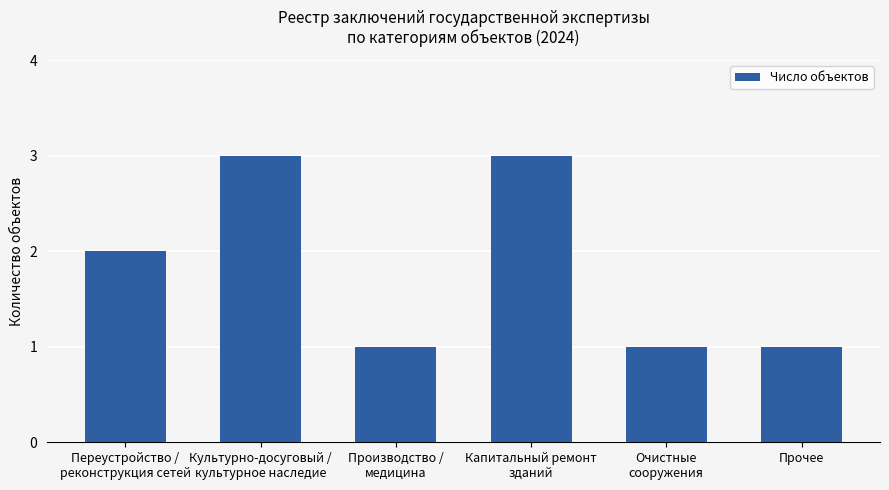

What is the label of the 2nd bar from the right?

Очистные
сооружения